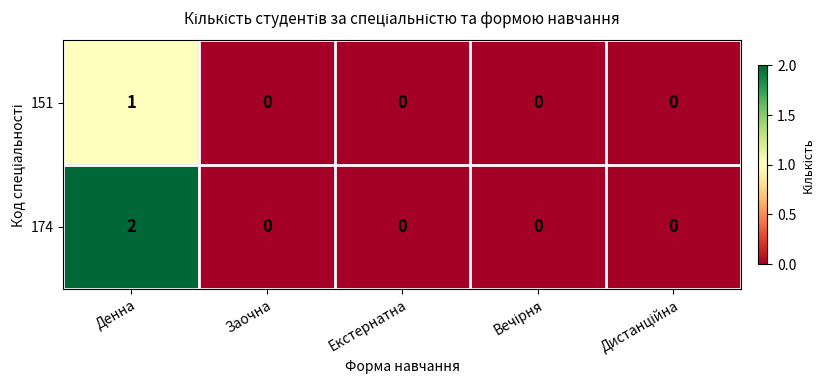

How many values in 174 are above zero?

1